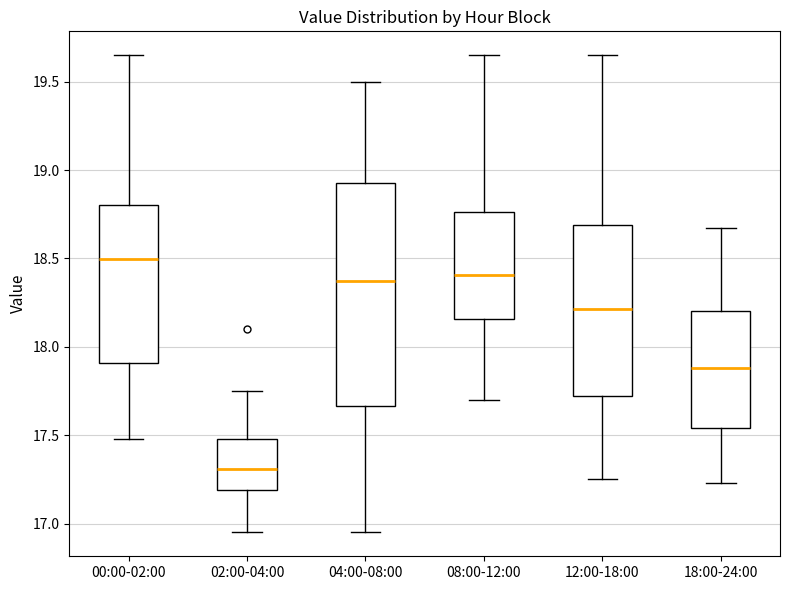

Where does the median line of the box for 00:00-02:00 sit on the y-axis? The values are not printed on the chart, so give them approximately, as read against the axis.

18.50